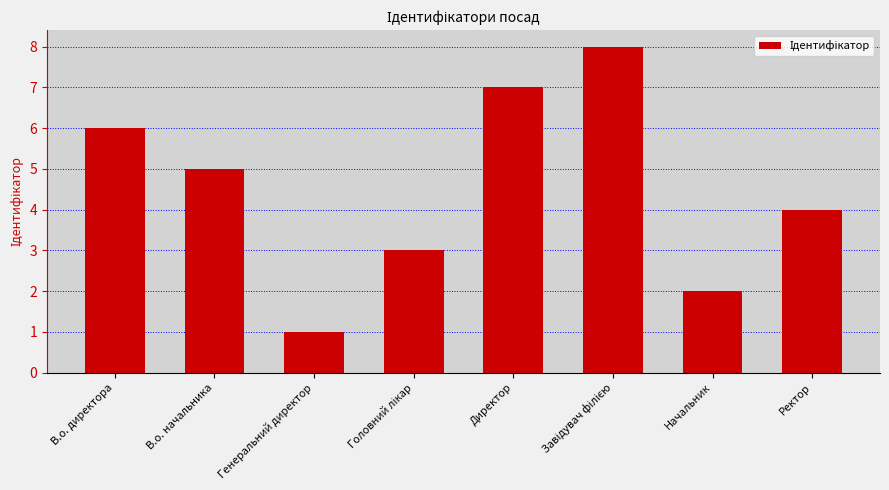

At which label is the value closest to 4?

Ректор